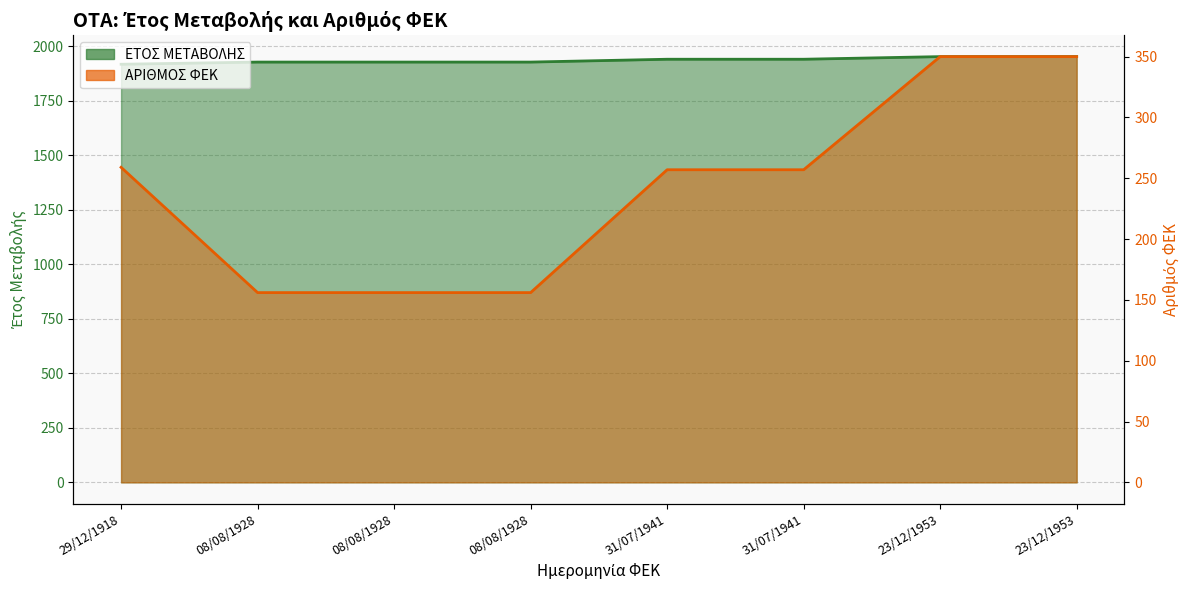

How many distinct data groups are displayed?

2